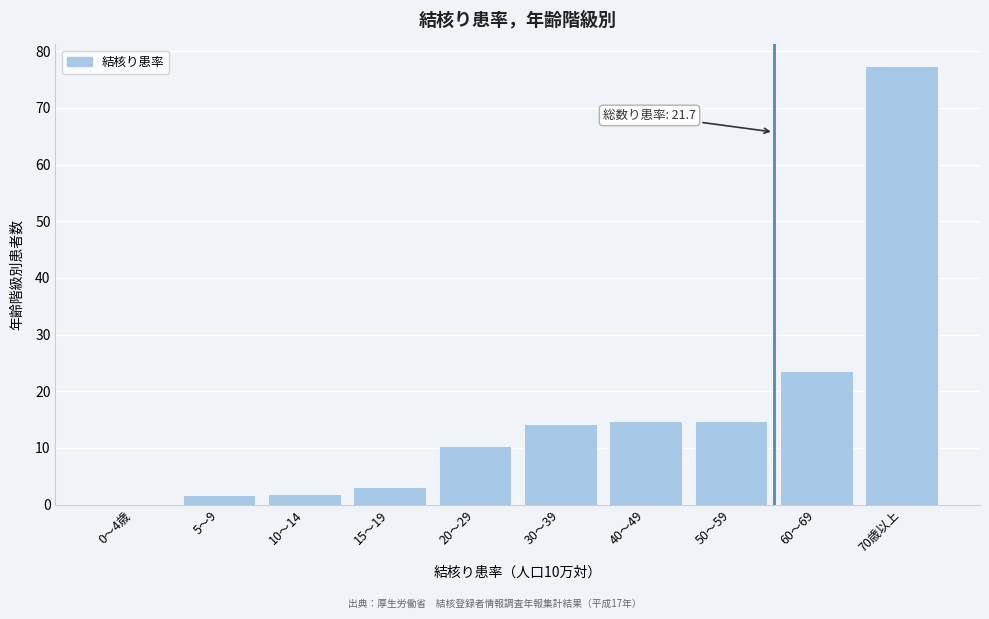

Approximately how many times larger is the value at 40～49 compared to 15～19?

4.7